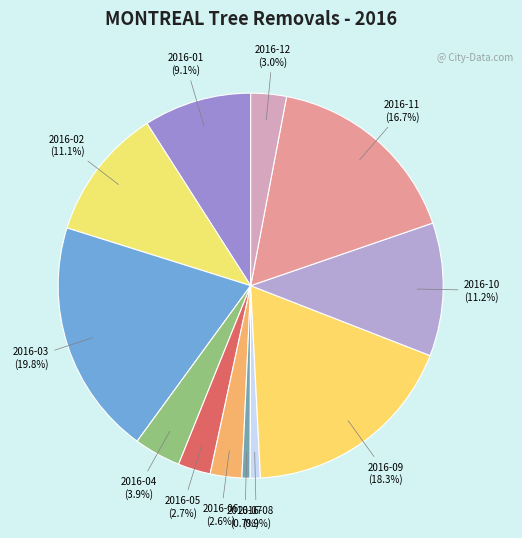

Count the number of slices in the pie.

12